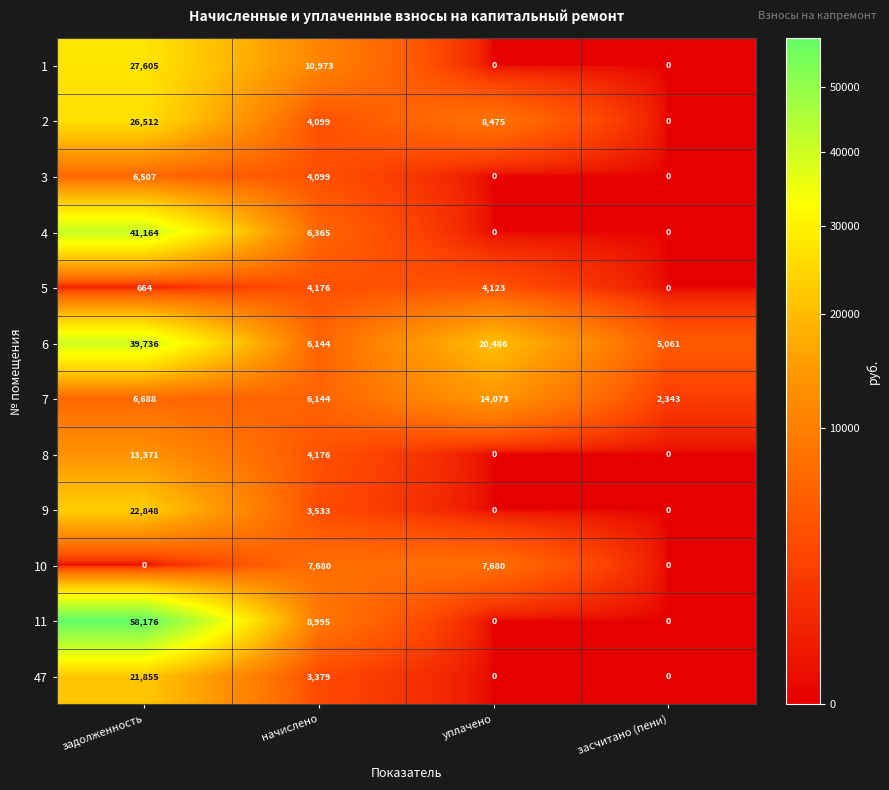

List the series in order of their peak value, lowest first.

5, 3, 10, 8, 7, 47, 9, 2, 1, 6, 4, 11